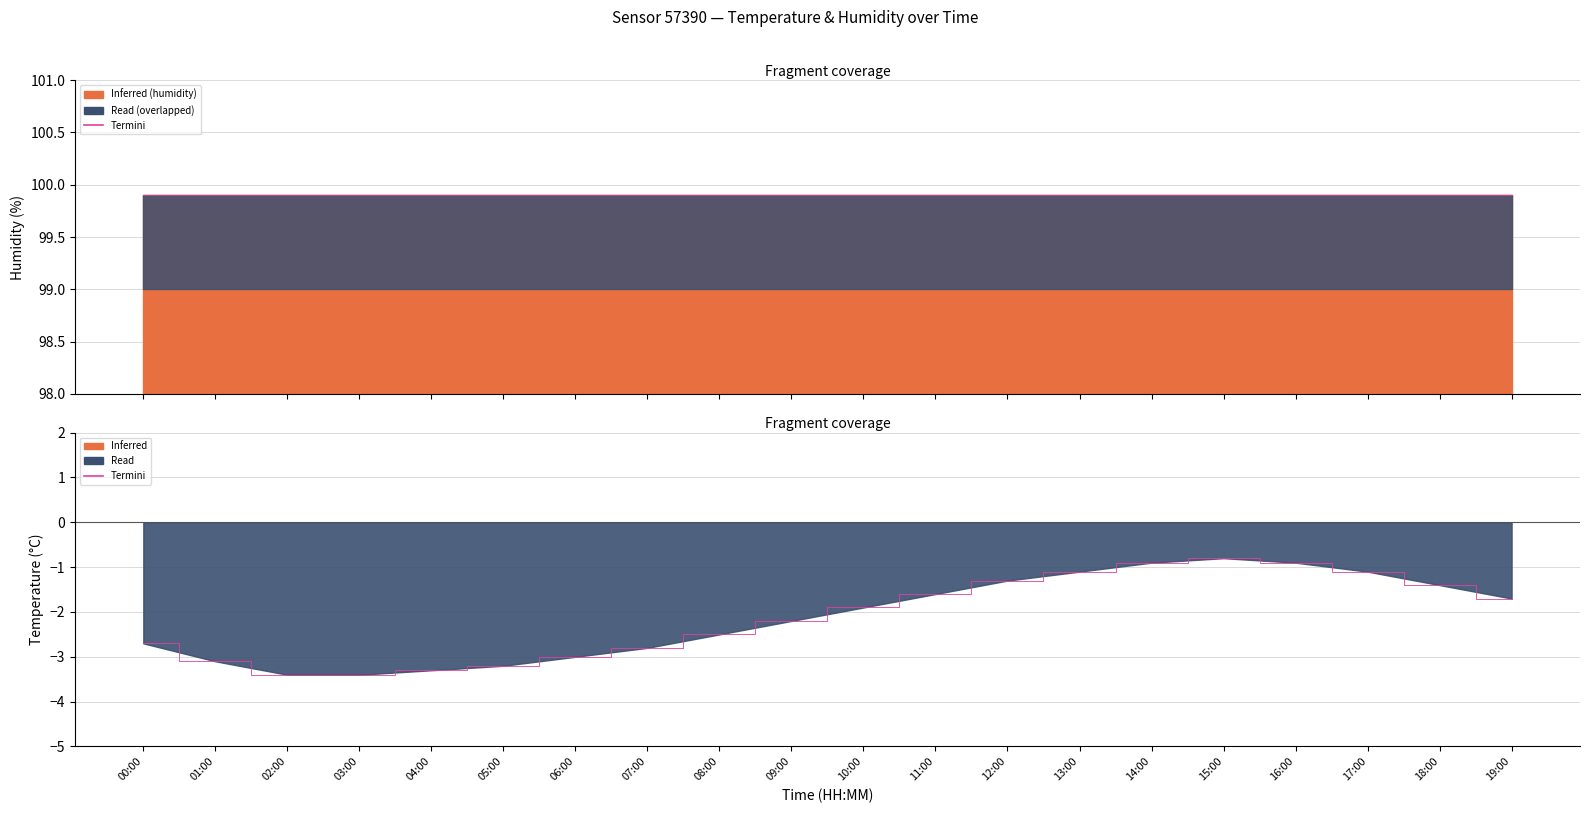

What is the sum of the values at 08:00 and 04:00?

-5.8